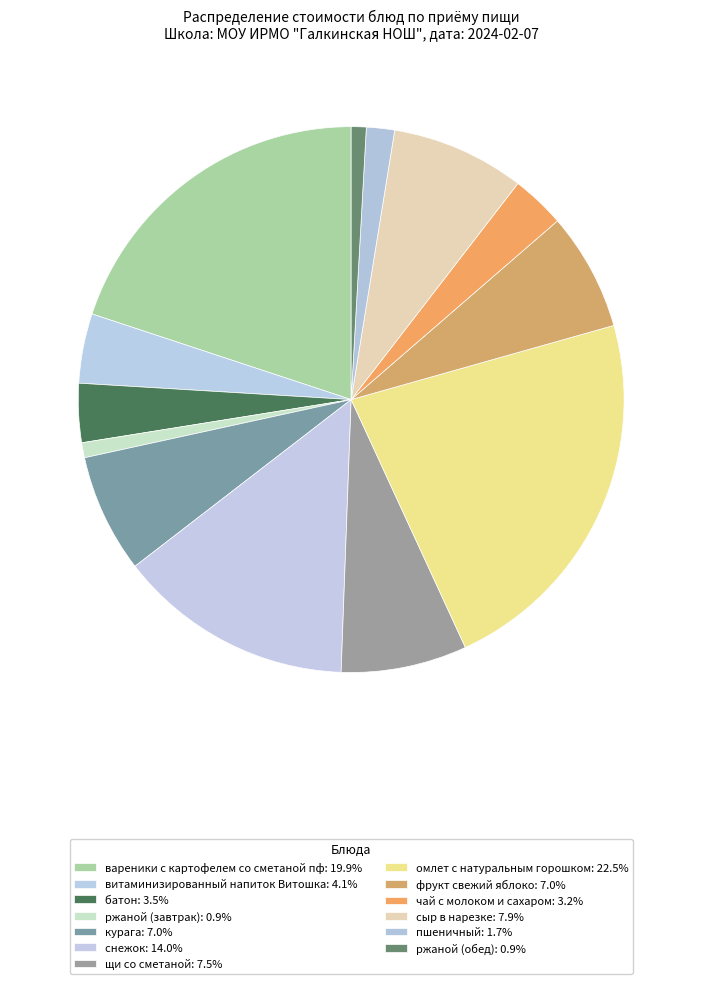

Which slice is the largest?

омлет с натуральным горошком